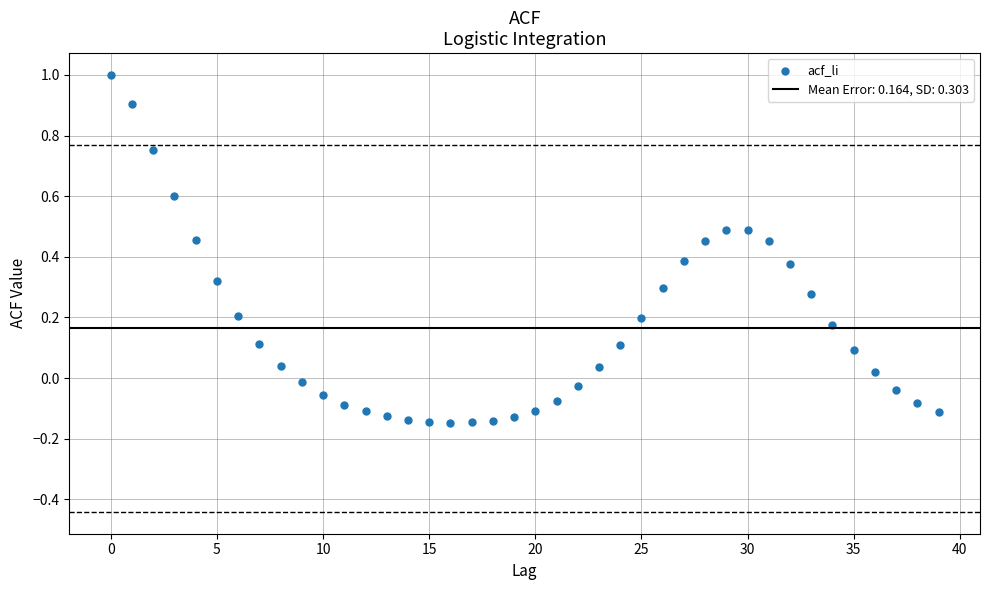

What is the range of Y values (max minus min)?

1.1